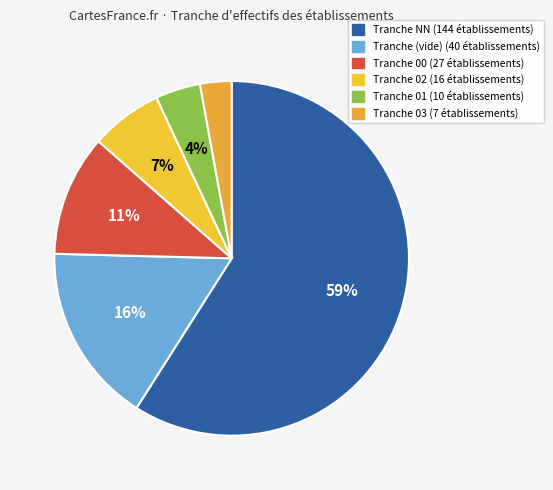

How many slices are in this pie chart?

6